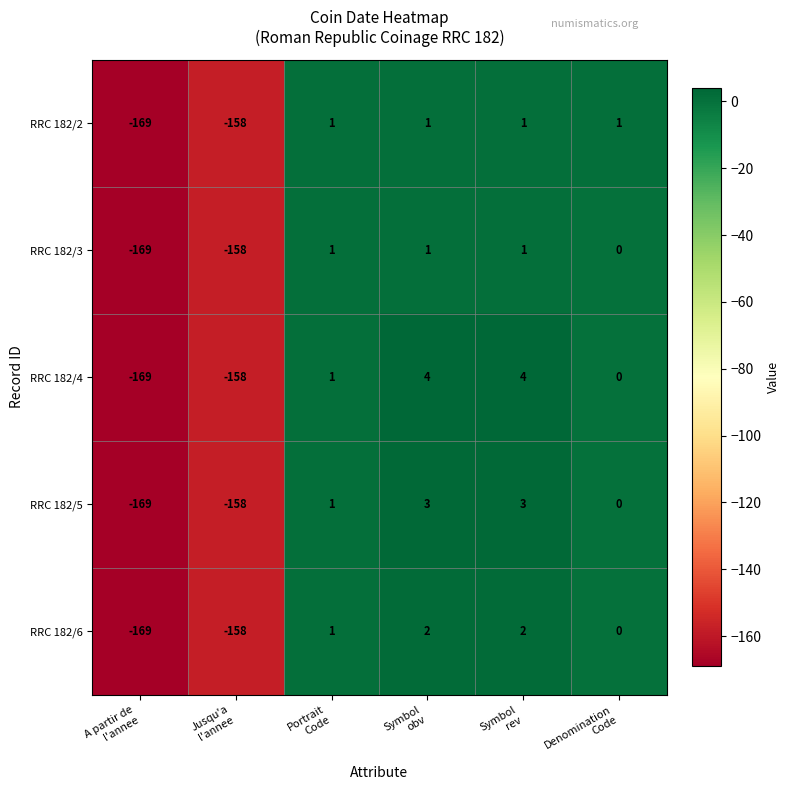

Which label corresponds to the smallest value in the chart?

A partir de
l'annee